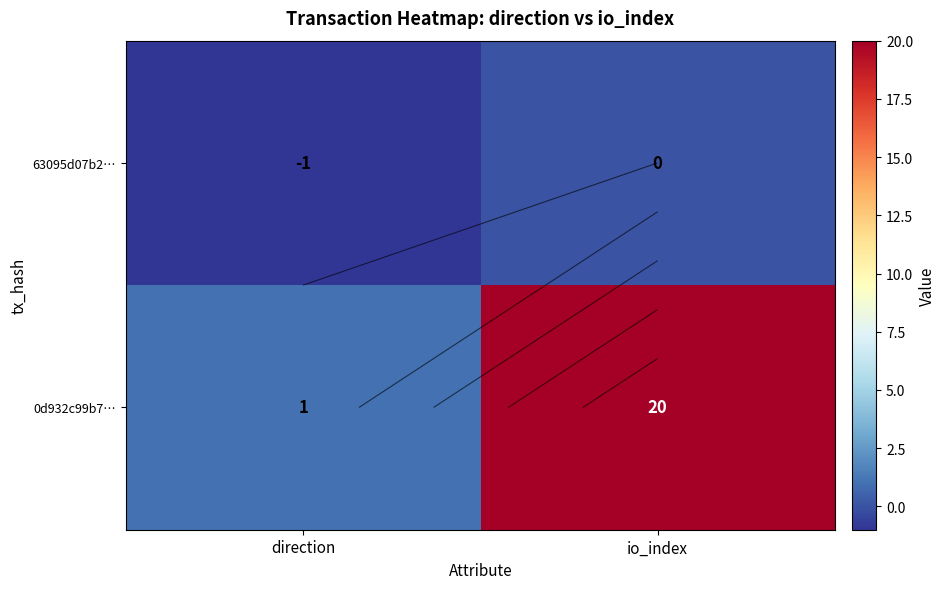

Which series has the largest total across all categories?

0d932c99b7…